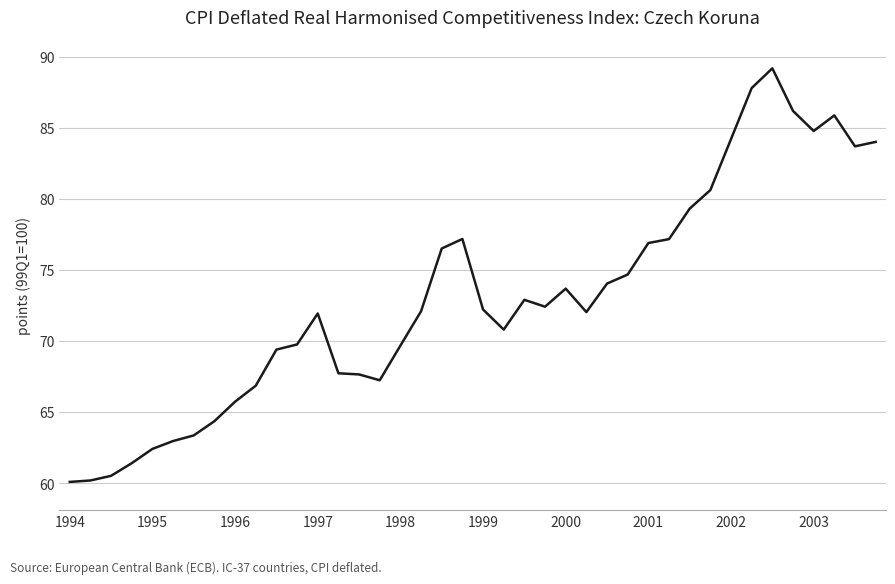

What is the greatest value displayed?

89.2